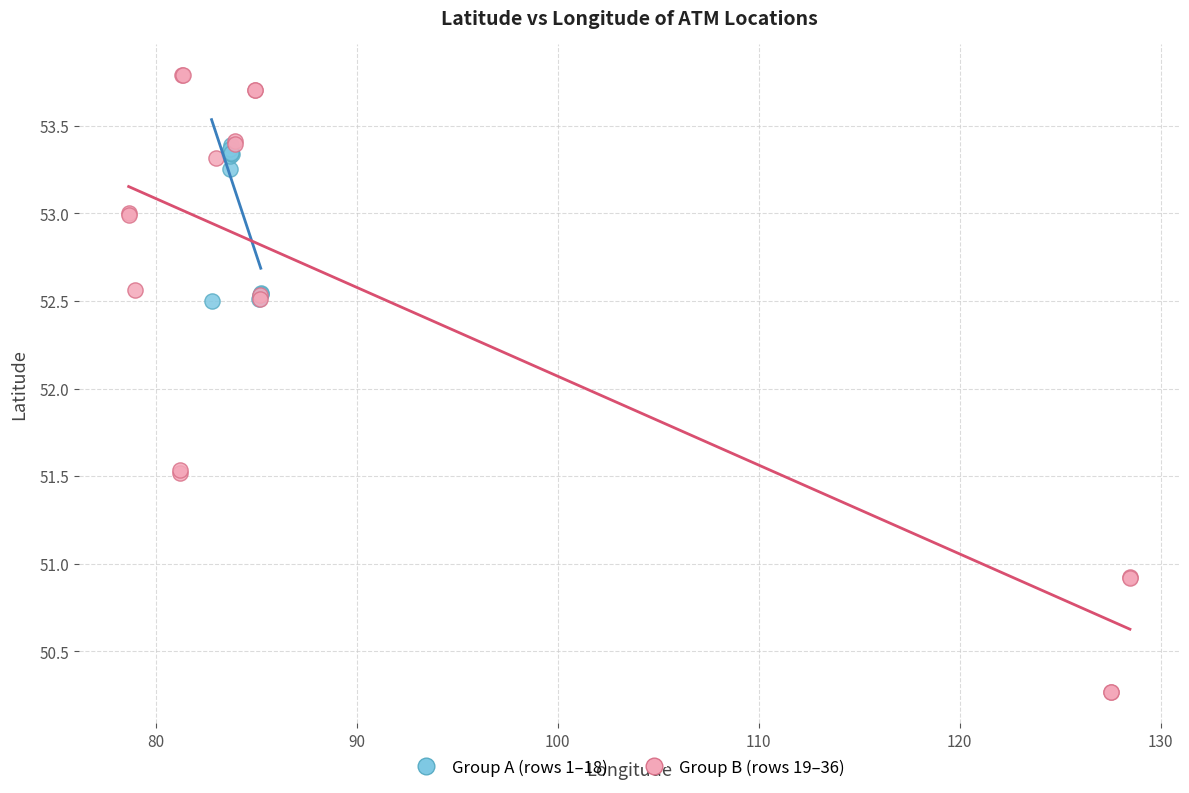

Which series reaches the maximum Y coordinate?

Group B (rows 19–36)